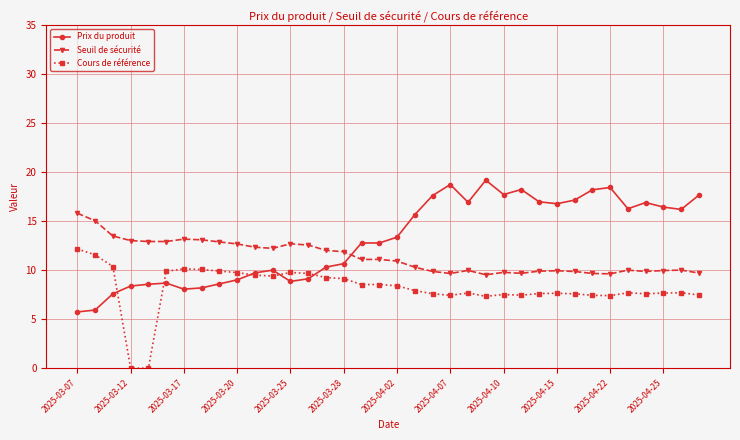

What is the average value of the Prix du produit series?

13.1